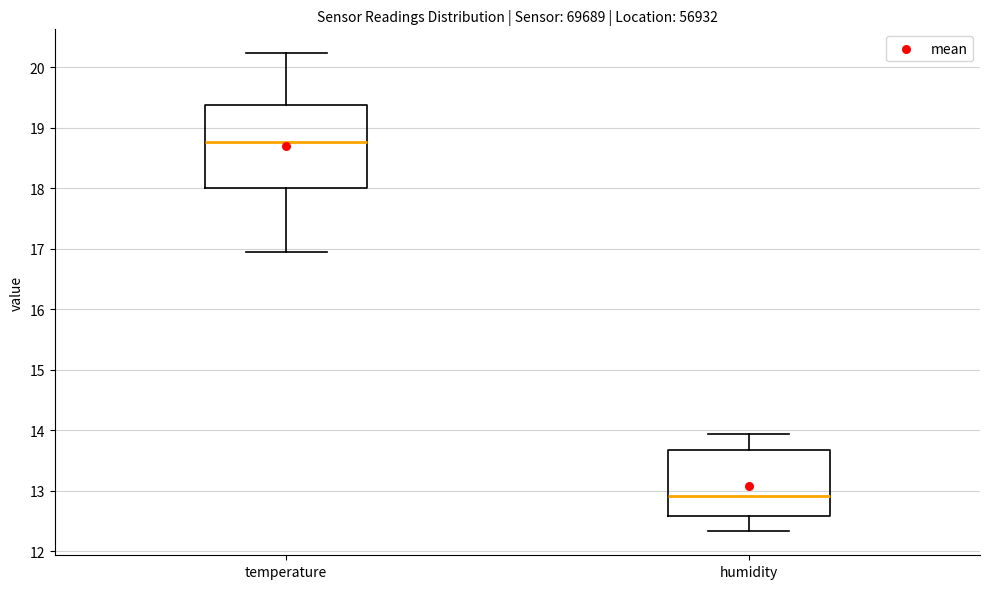

Reading left to right, transcribe this box plot: for each box, give where its median line is, the range the box spans, and where its two whiskers end, as read against the y-axis. The values are not printed on the chart, so give them approximately, as read against the axis.

temperature: median 18.8, box 18.0 to 19.4, whiskers 16.9 to 20.2
humidity: median 12.9, box 12.6 to 13.7, whiskers 12.3 to 13.9